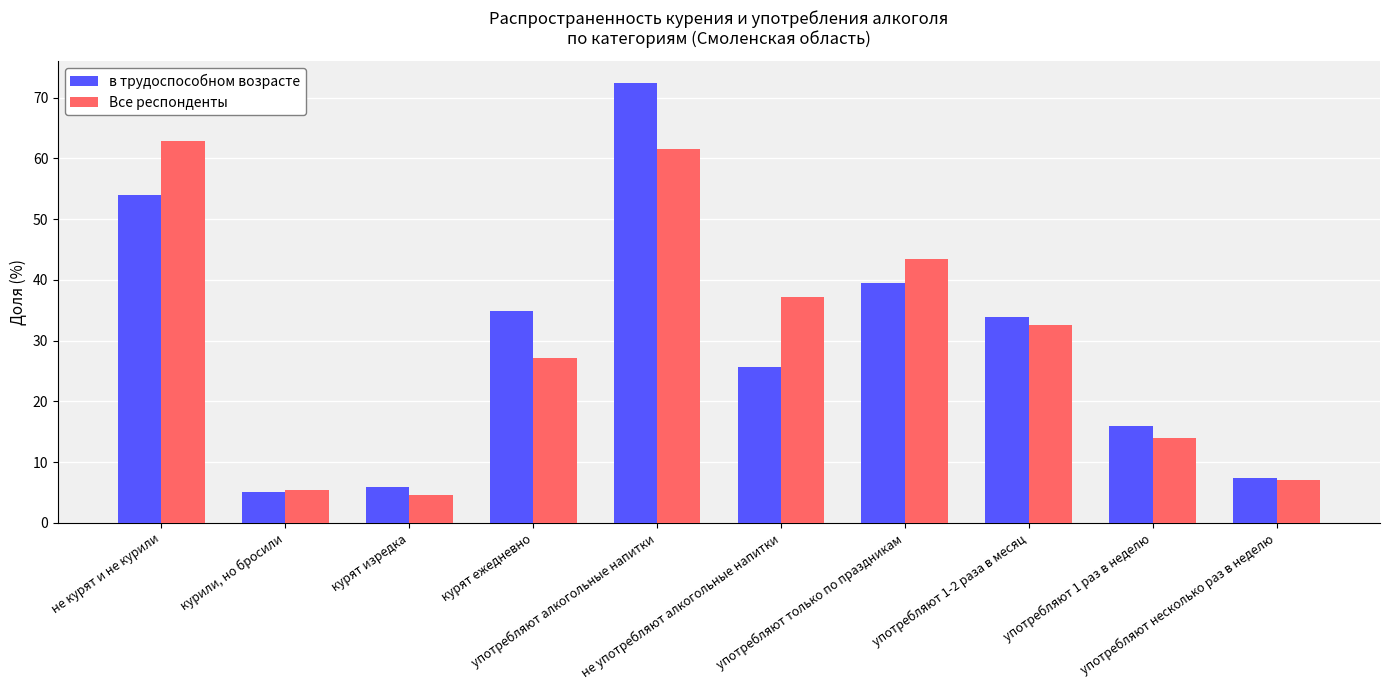

What is the maximum value shown in the chart?

72.4